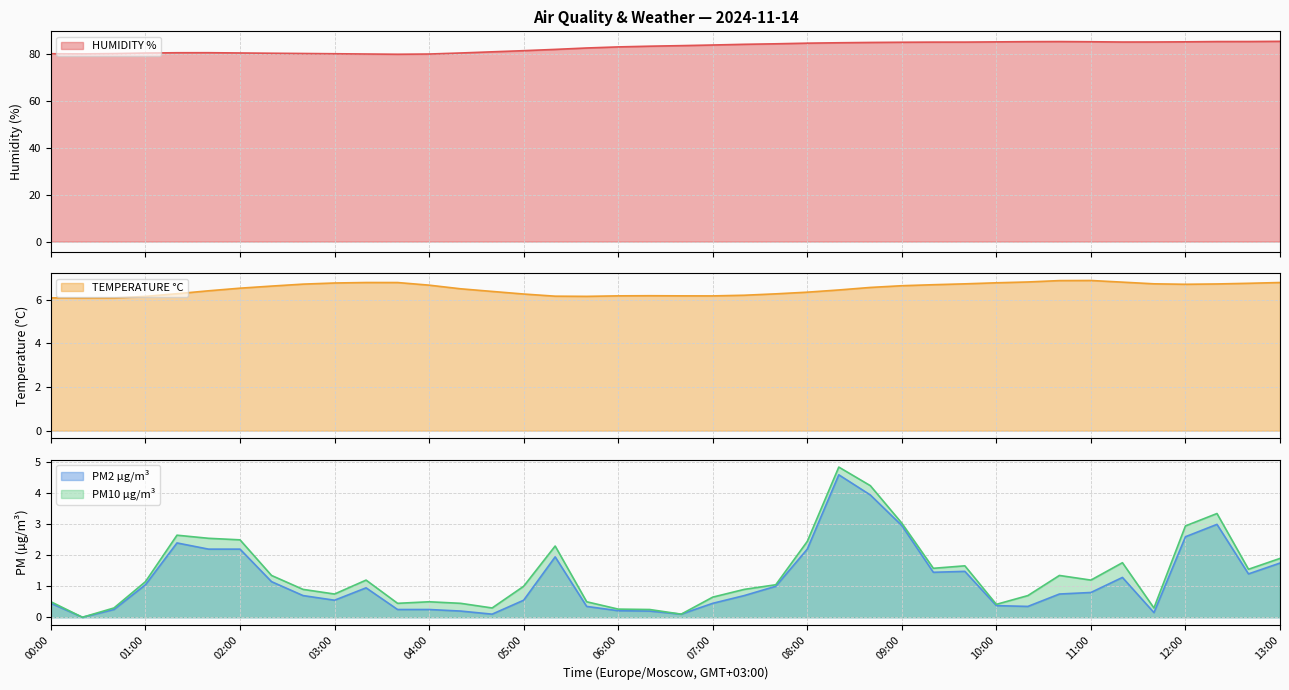

The value of PM2 µg/m³ at 07:00 is 0.2. True or false?

False